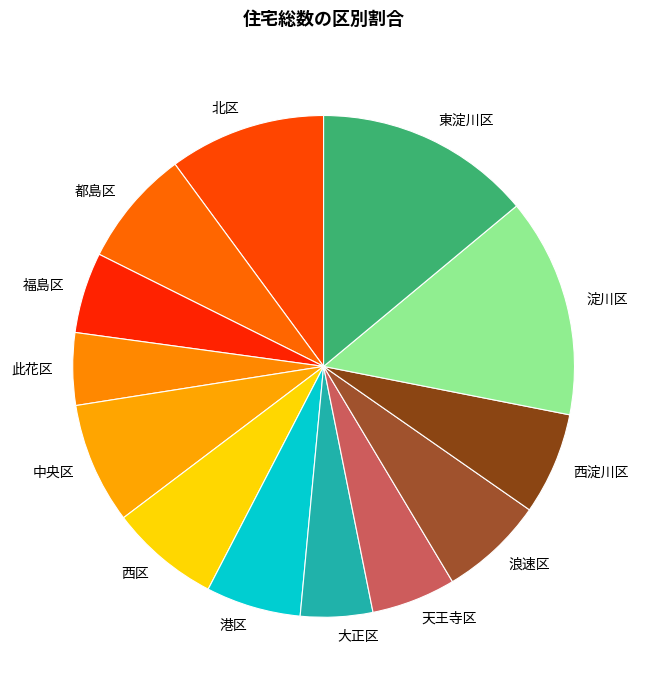

The 淀川区 slice represents 14% of the pie. True or false?

True